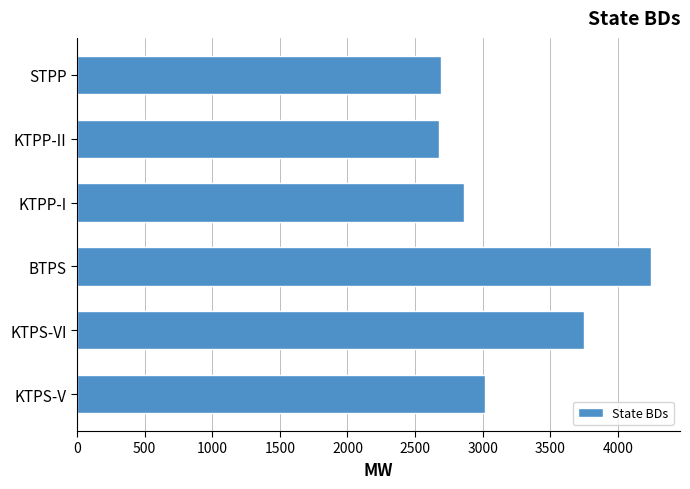

What is the change in value from KTPS-V to BTPS?

+1227